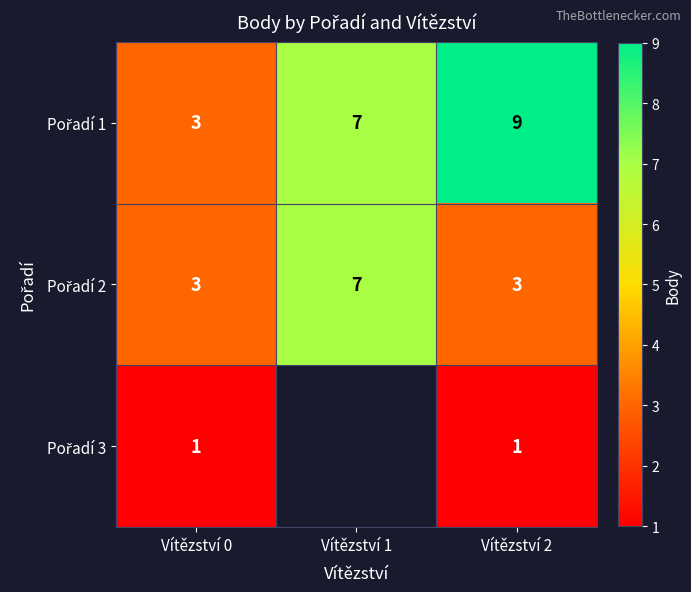

What is the total value across all series at Vítězství 0?

7